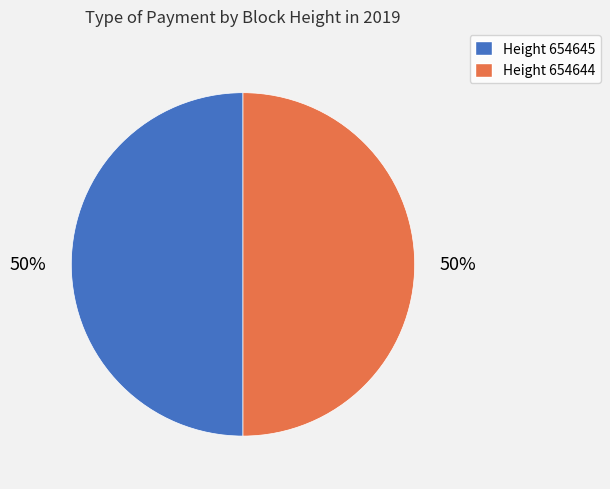

Approximately how many times larger is the value at Height 654644 compared to Height 654645?

1.0